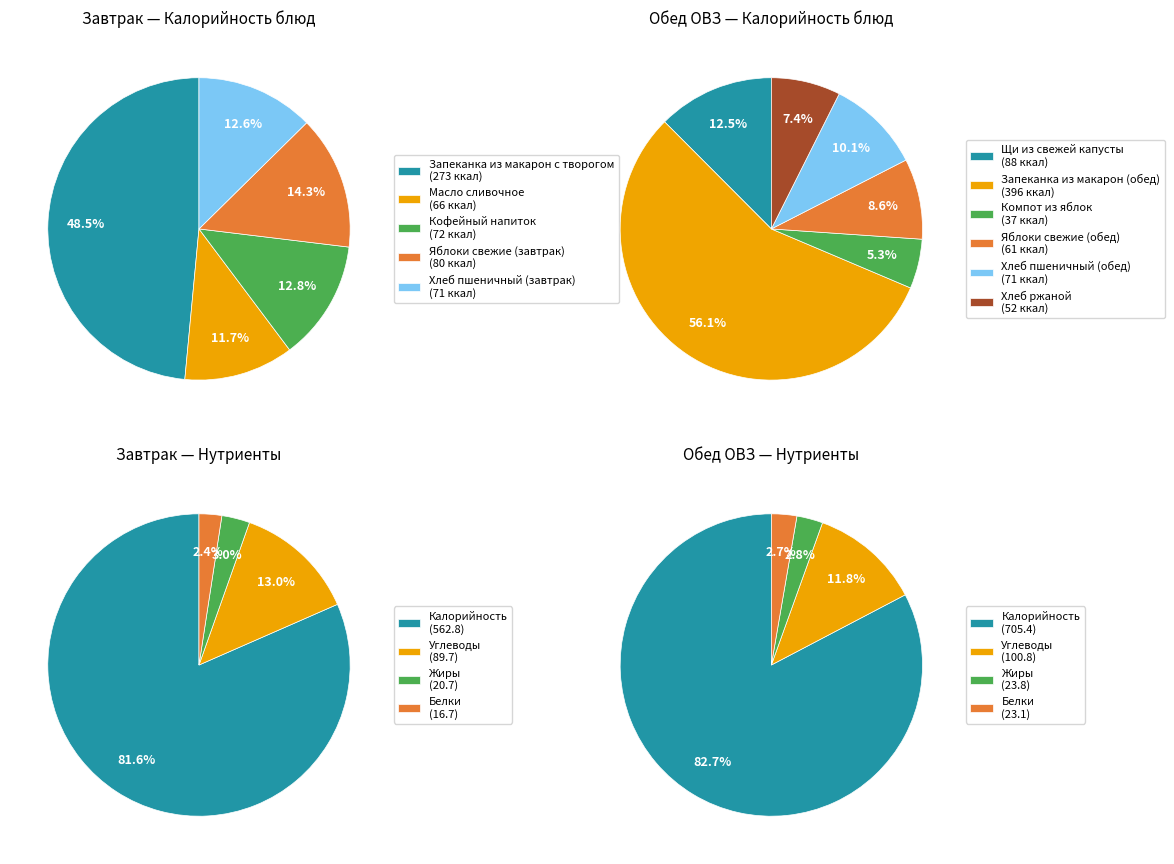

The Жиры slice represents 10% of the pie. True or false?

False